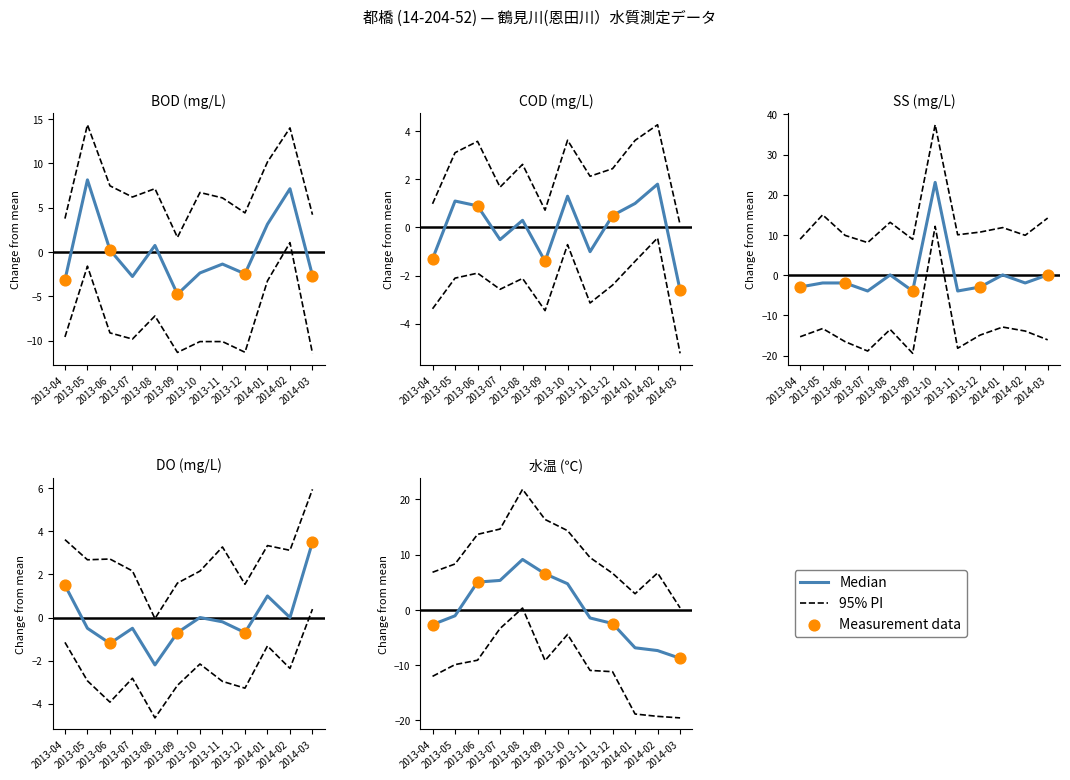

At how many categories does at least one series exceed 16?

1